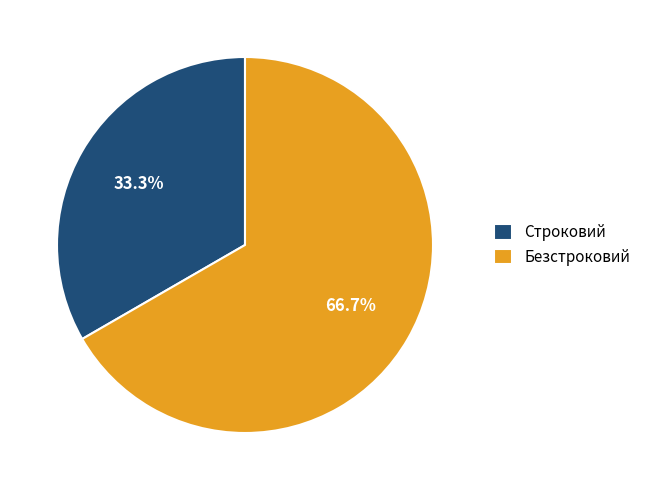

What percentage is the Безстроковий slice, to the nearest percent?

67%